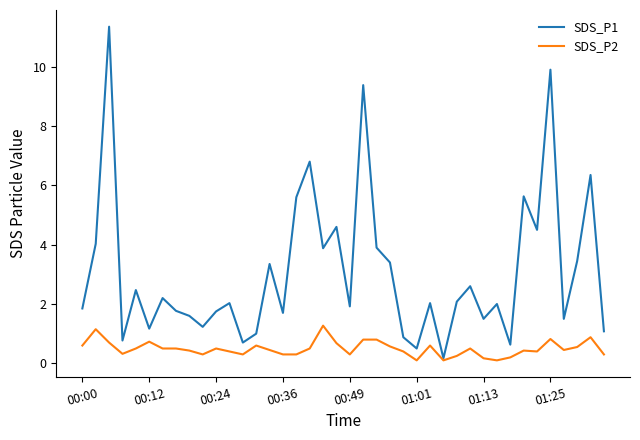

Count the number of categories in the chart.

40